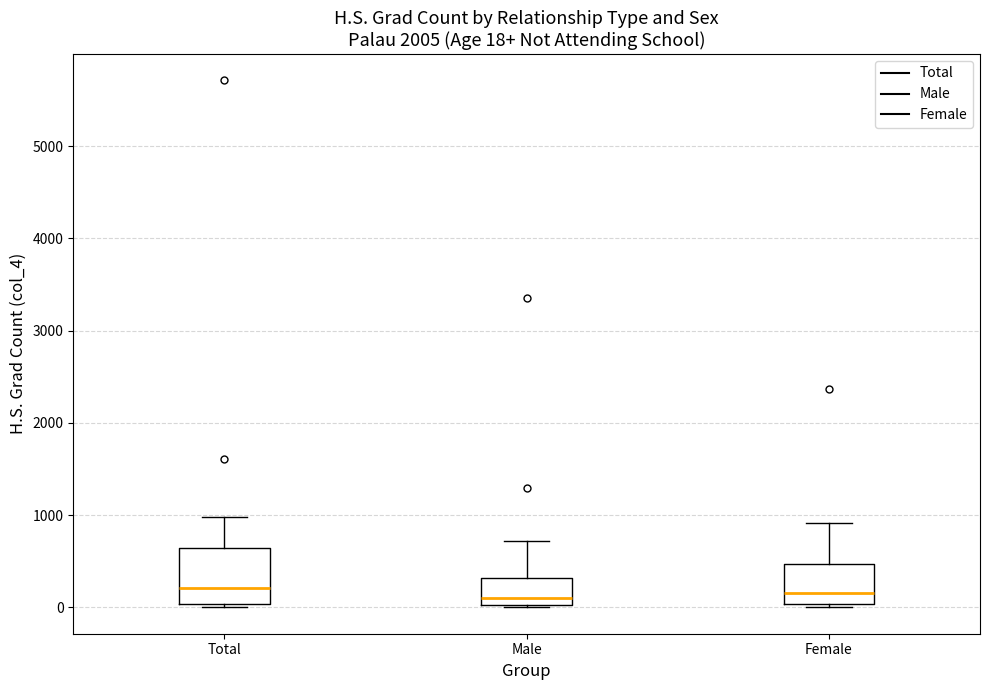

Which box is the tallest, from its lower edge to its upper edge?

Total